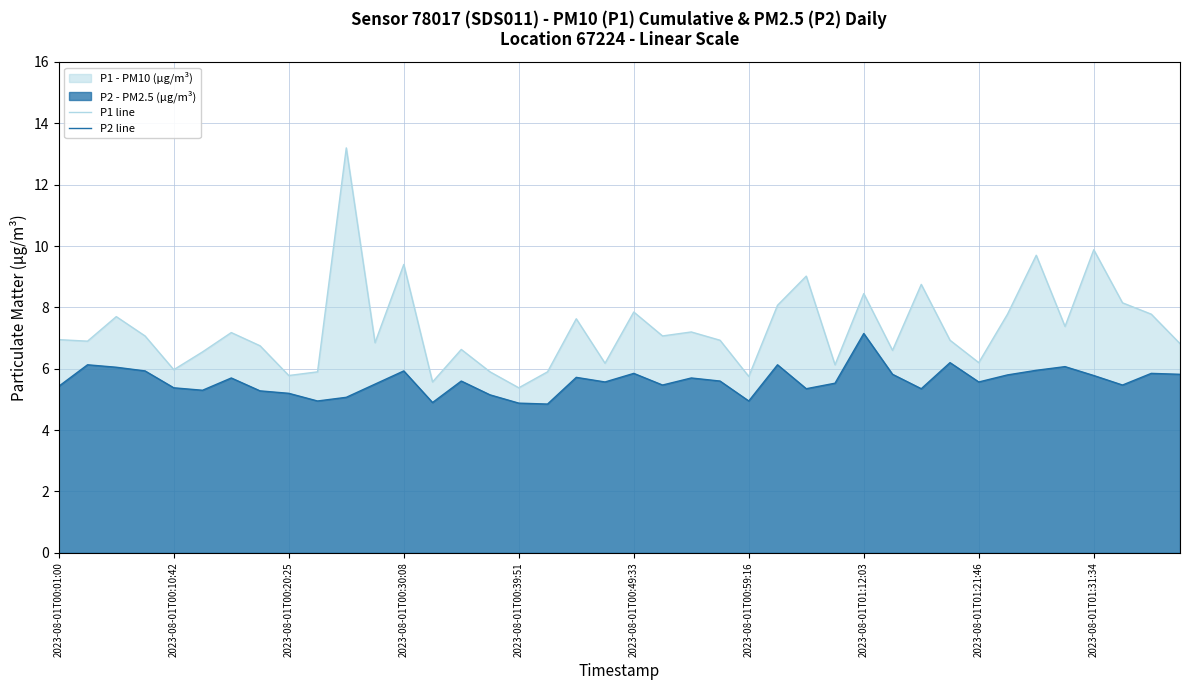

What is the maximum value for P2 line?

7.2